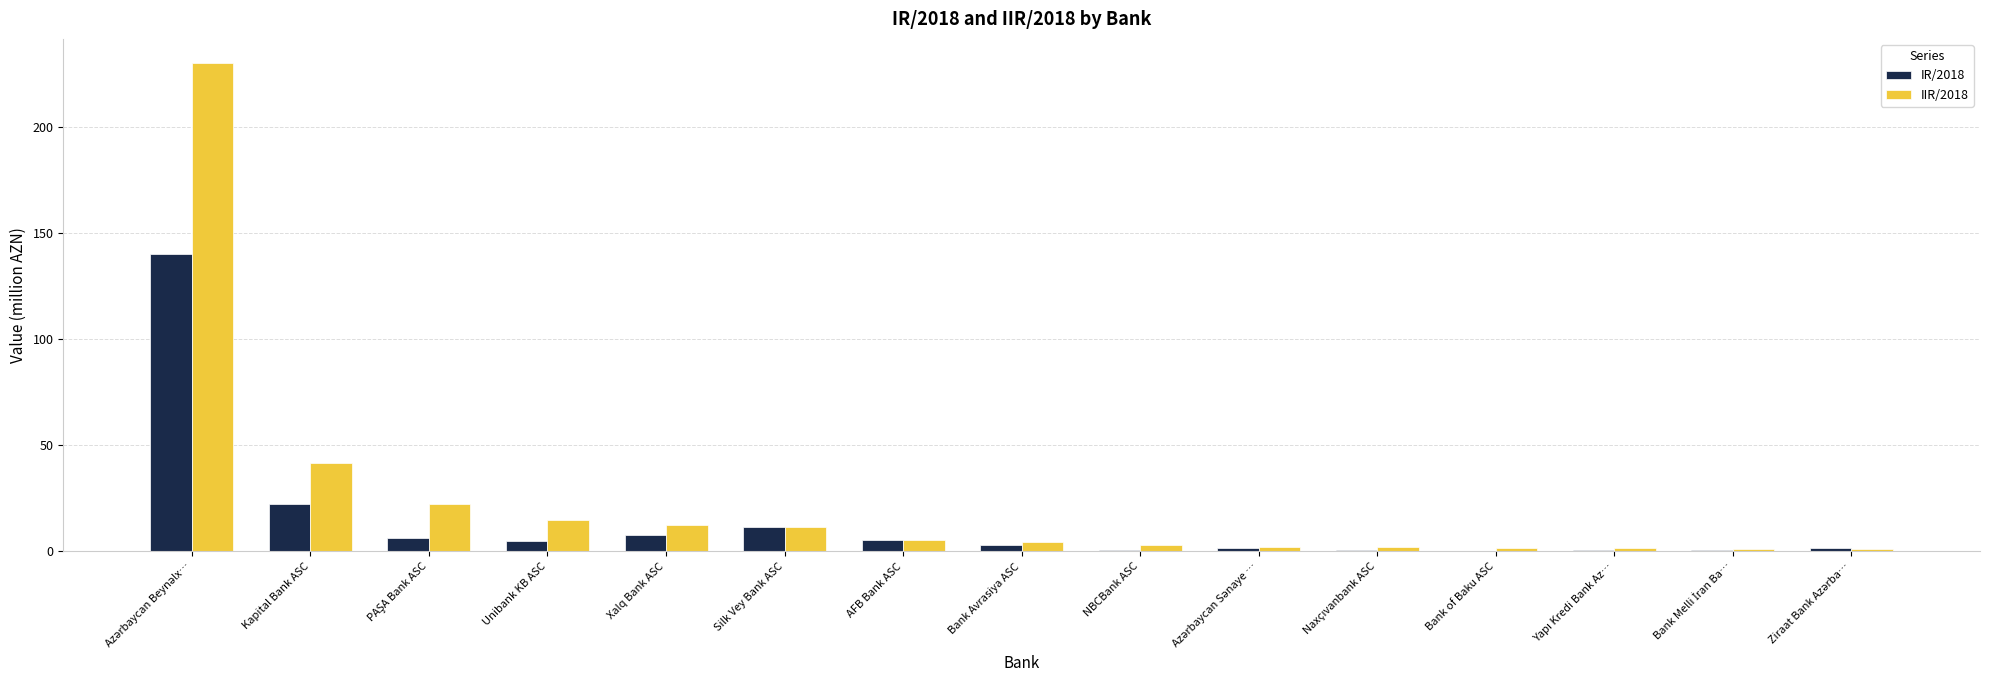

Between Unibank KB ASC and AFB Bank ASC, which series saw the biggest shift?

IIR/2018